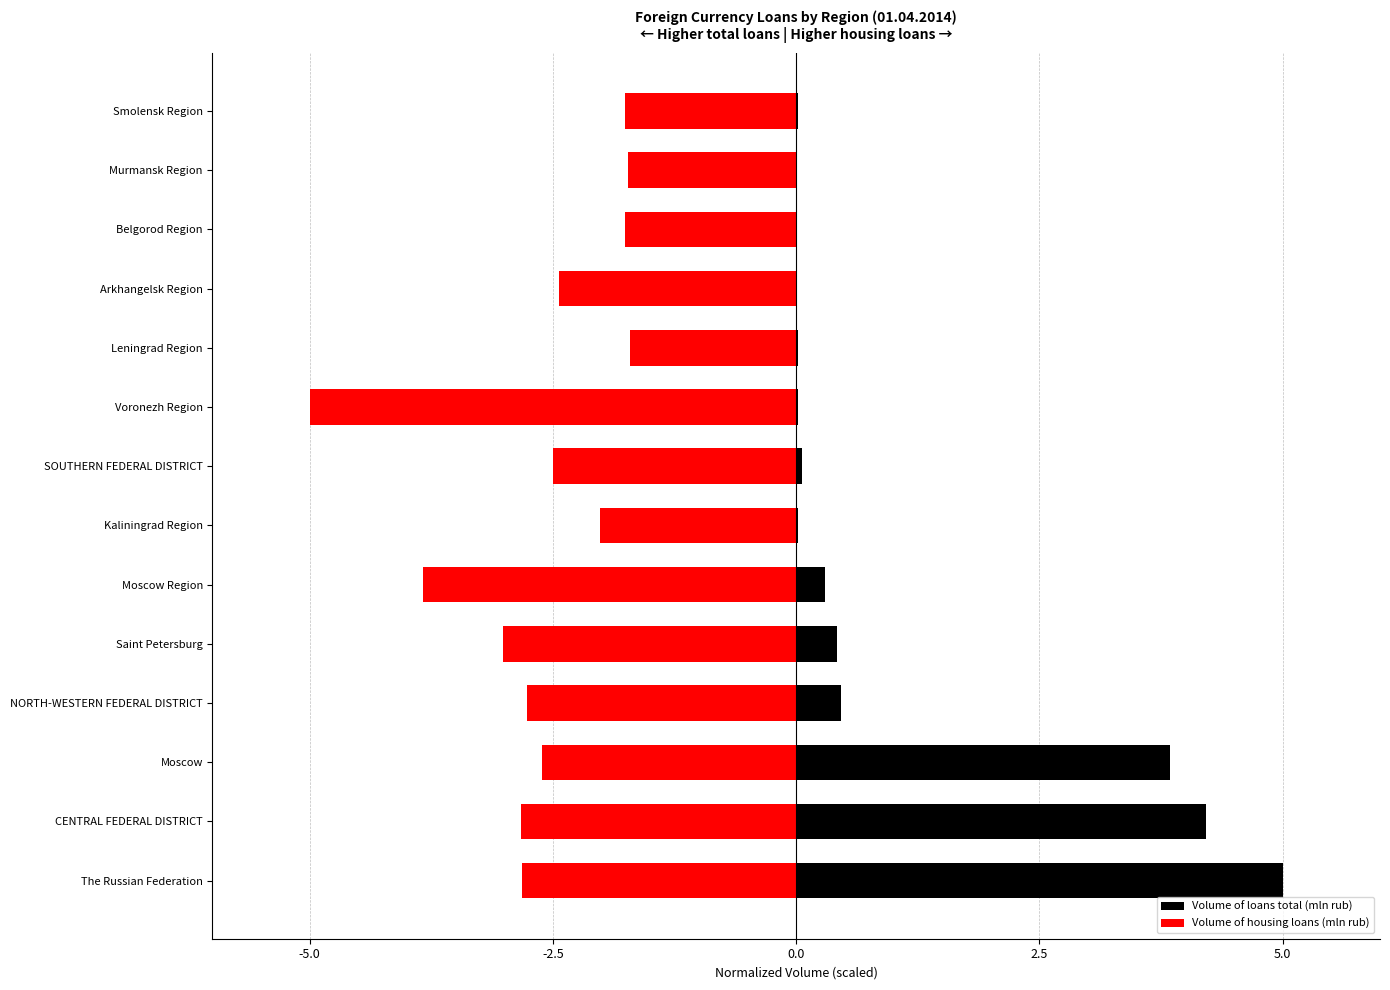

True or false: Volume of housing loans (mln rub) has a value of -1.7 at Leningrad Region.

True